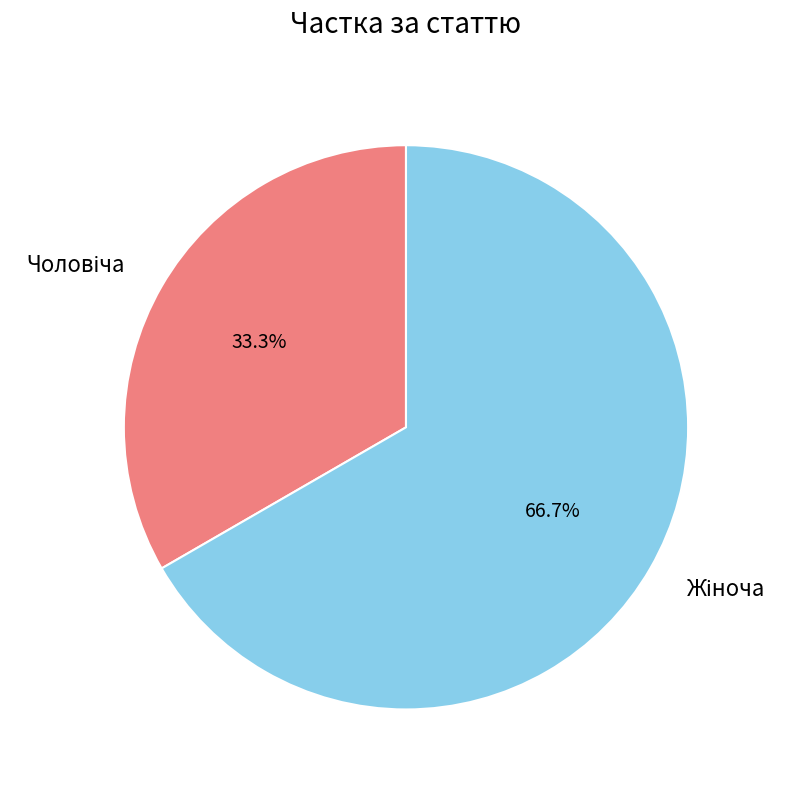

How many slices are in this pie chart?

2